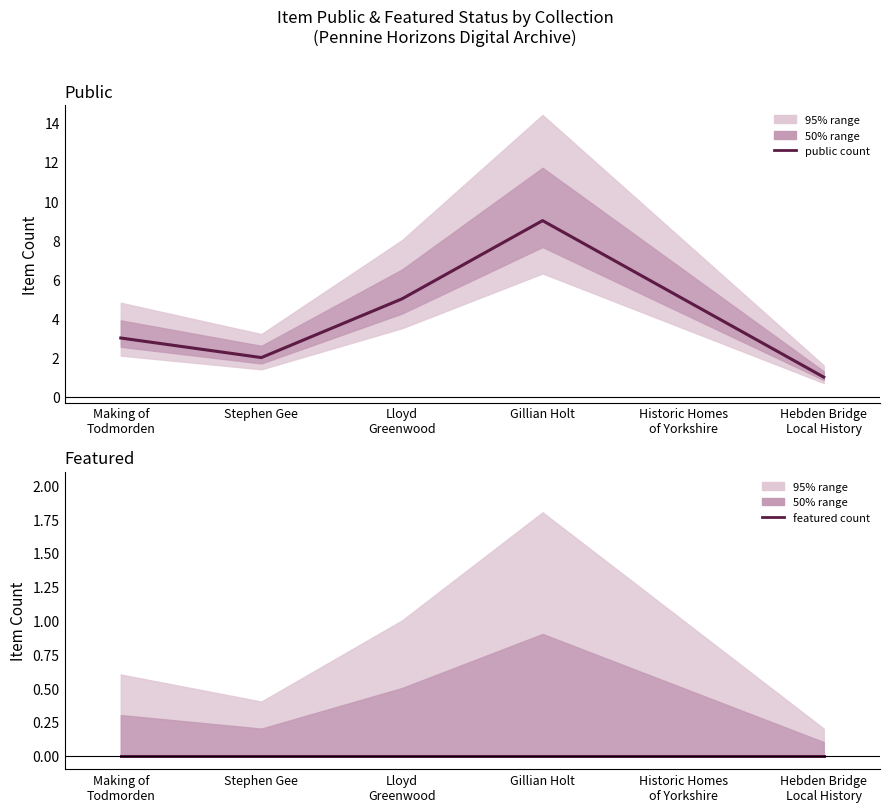

True or false: featured has more than 1 points higher than both neighbors.

False